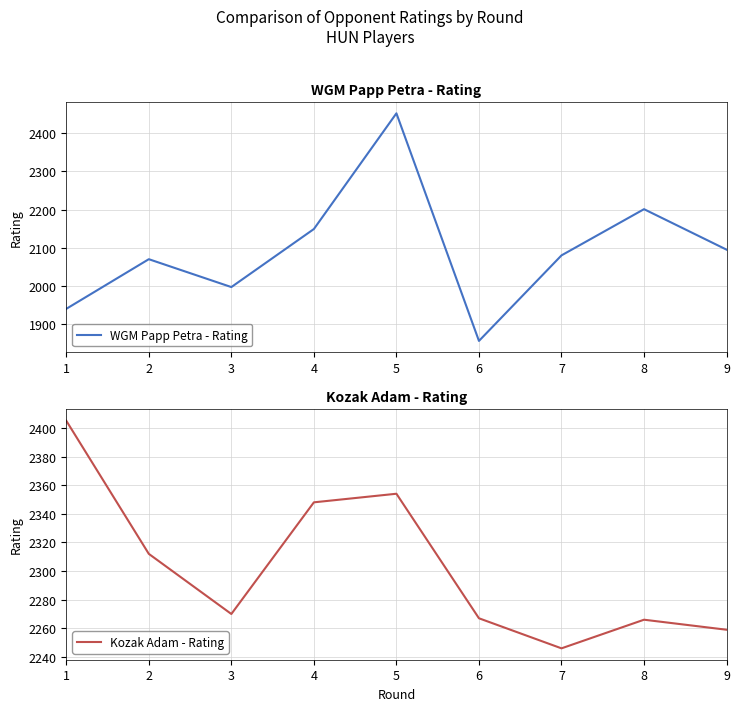

At how many categories does at least one series exceed 2344?

3